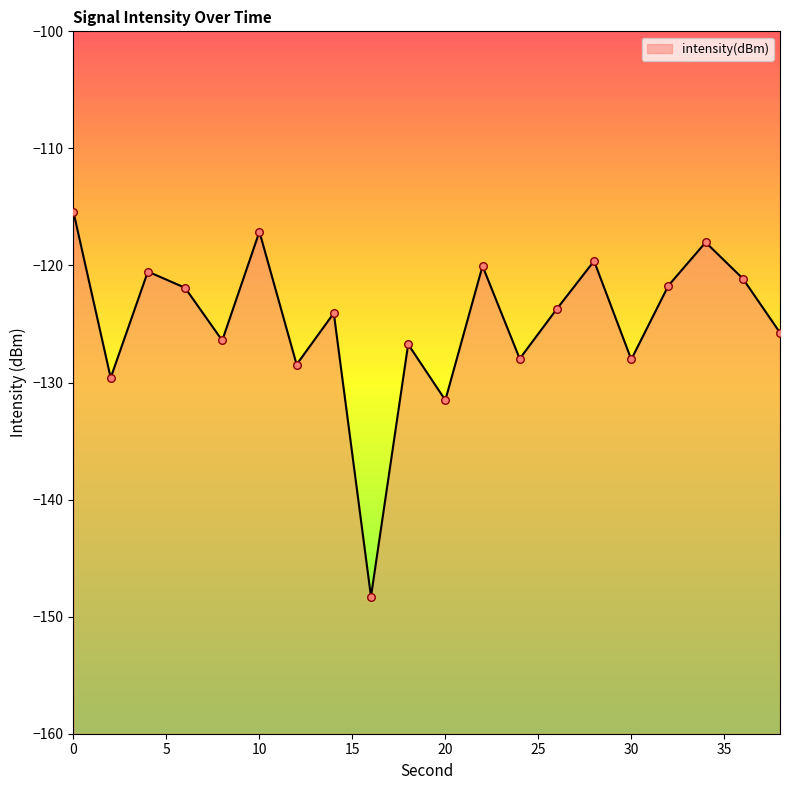

Between 4 and 20, which is larger?

4